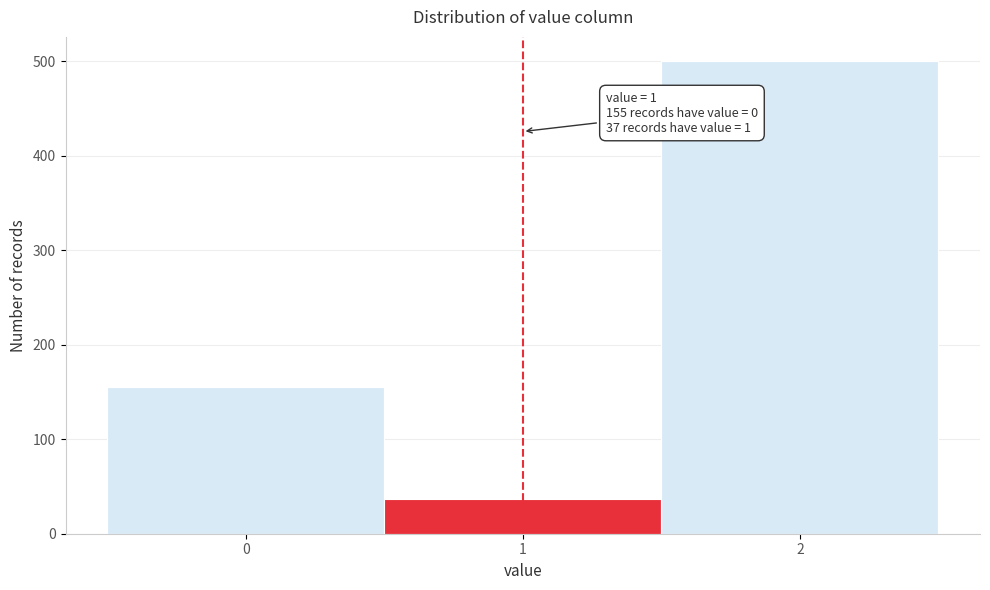

Reading left to right, transcribe all the data shown in this chart.

155	37	501